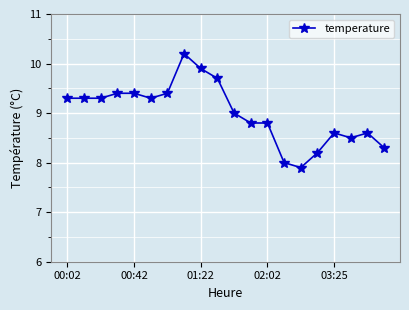

What is the maximum value shown in the chart?

10.2